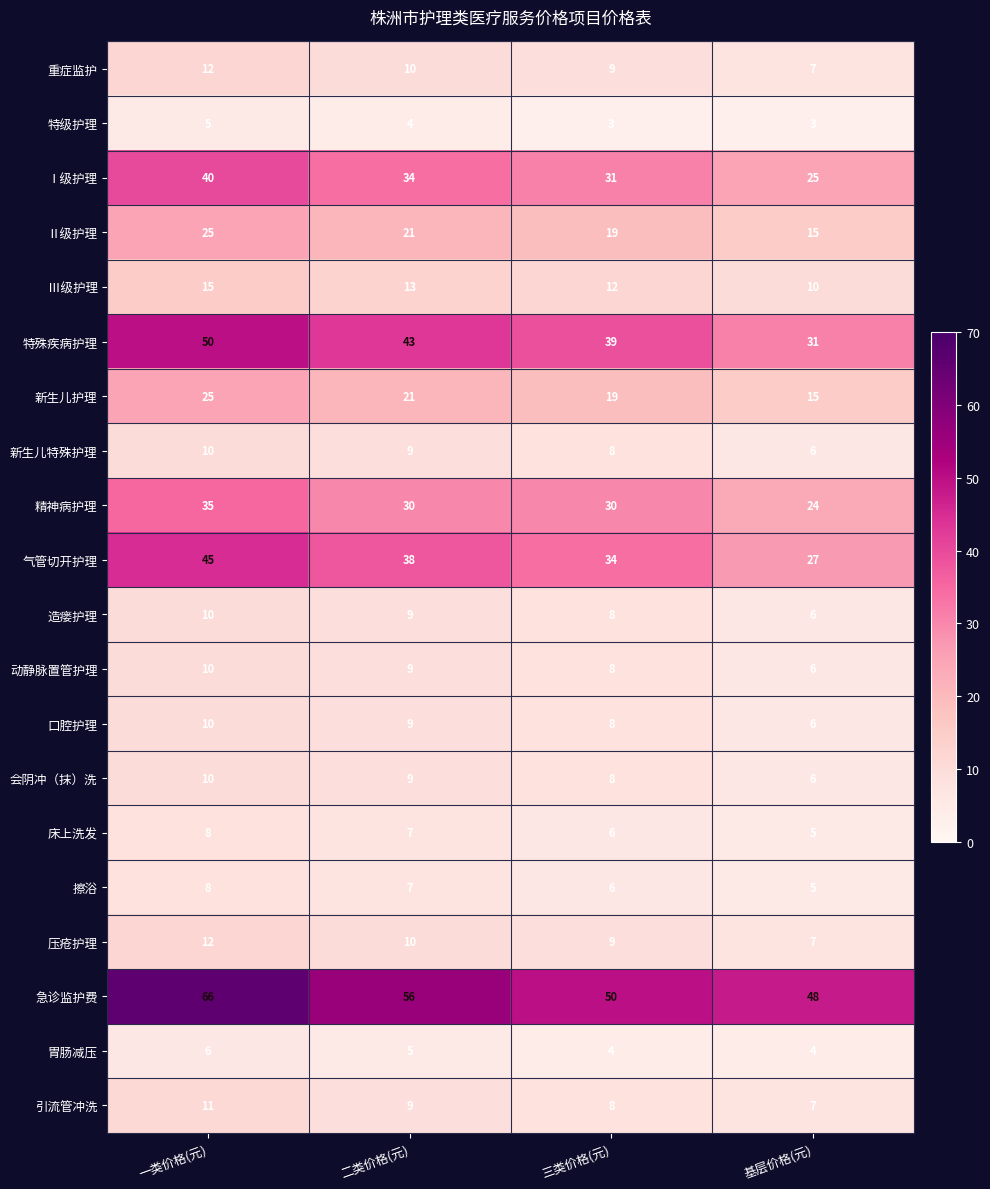

List the labels in order of 造瘘护理 value, largest first.

一类价格(元), 二类价格(元), 三类价格(元), 基层价格(元)